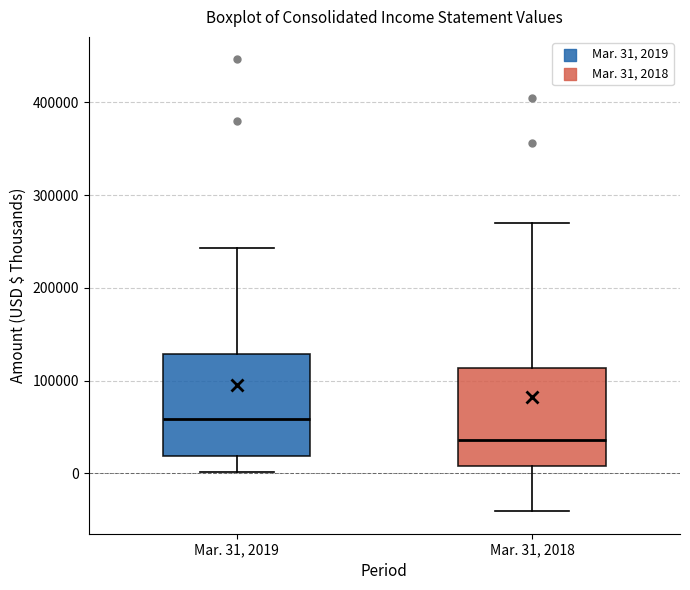

Which box has the lowest median line?

Mar. 31, 2018